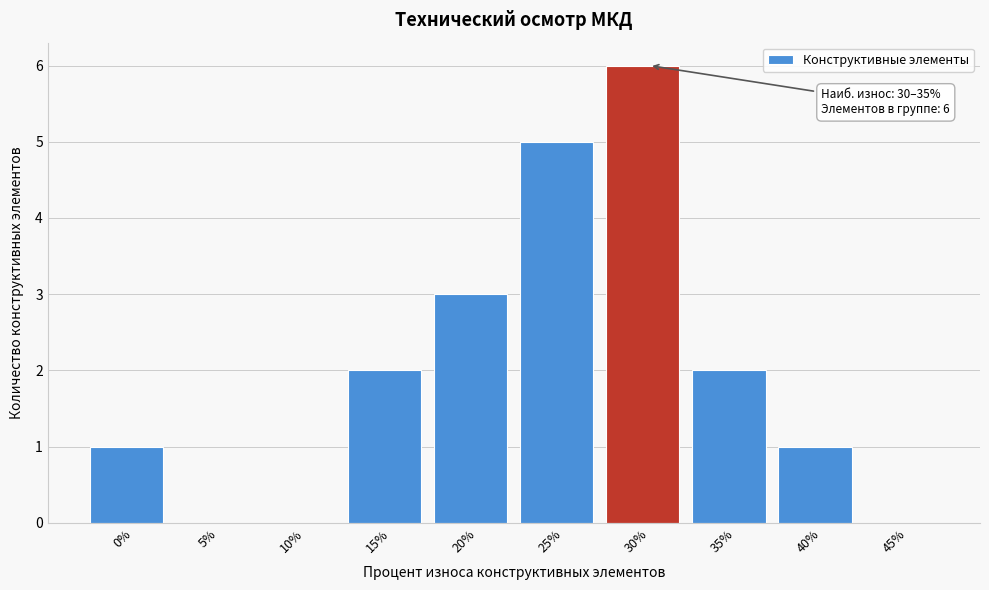

Reading right to left, extract all data points from this chart.

45%=0	40%=1	35%=2	30%=6	25%=5	20%=3	15%=2	10%=0	5%=0	0%=1